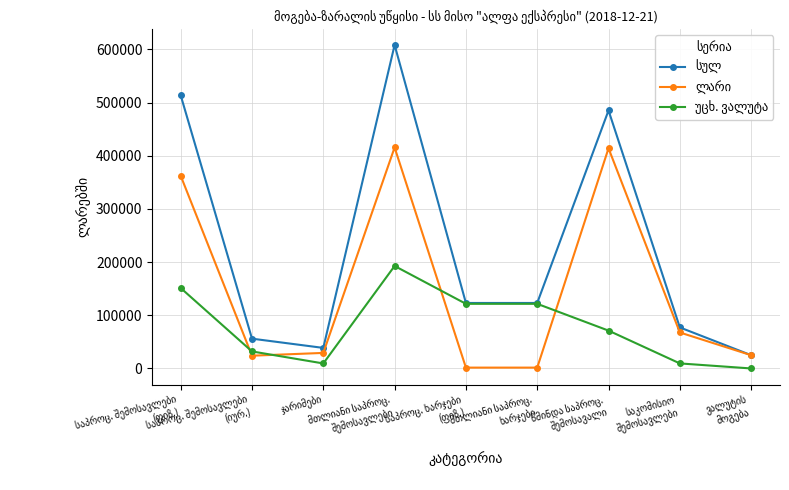

At how many categories does at least one series exceed 398756?

3